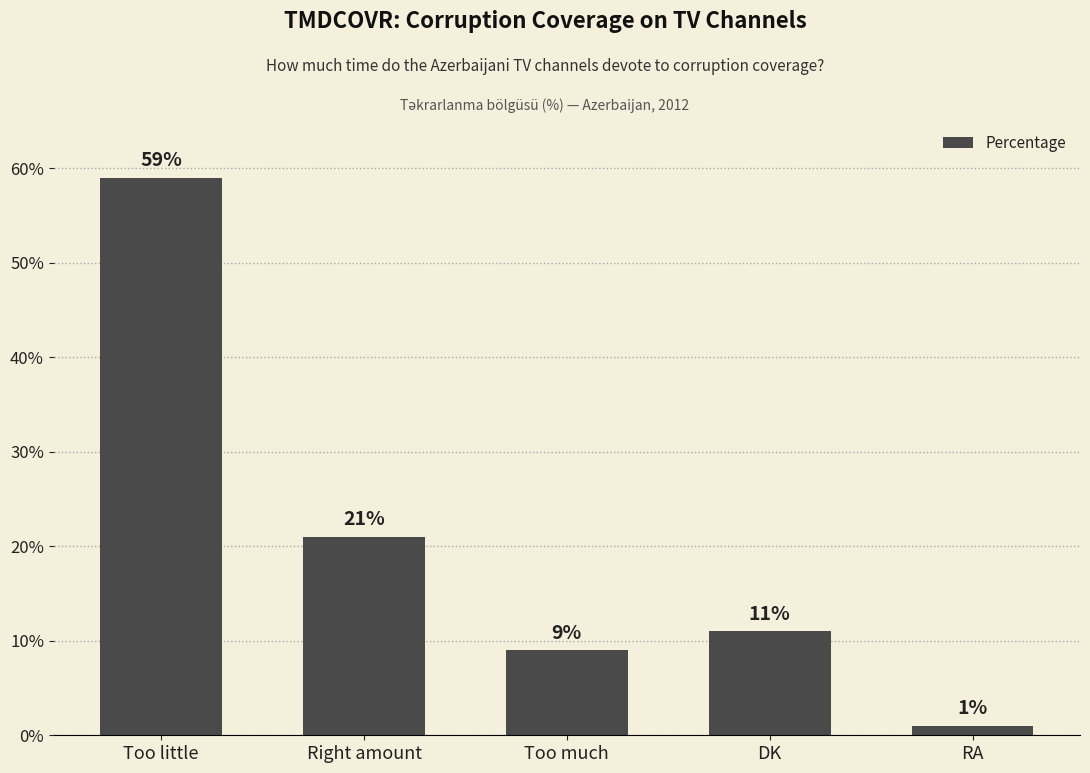

What value does the data have at DK?

11